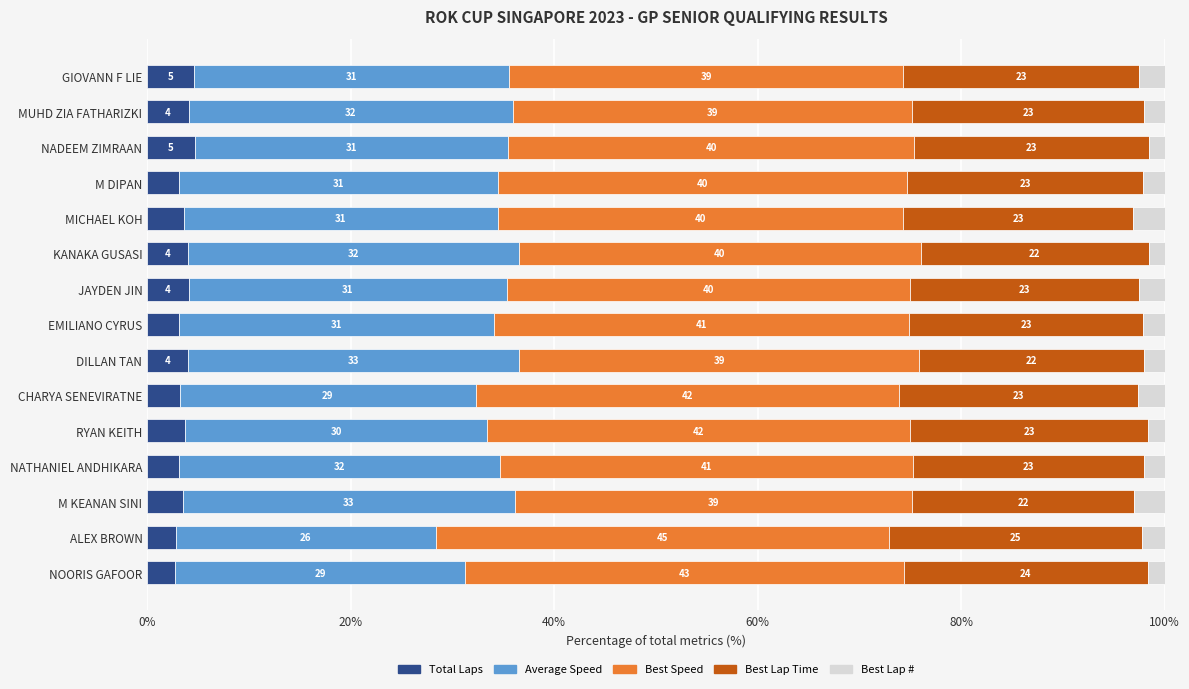

What is the total value across all series at MUHD ZIA FATHARIZKI?

100.0